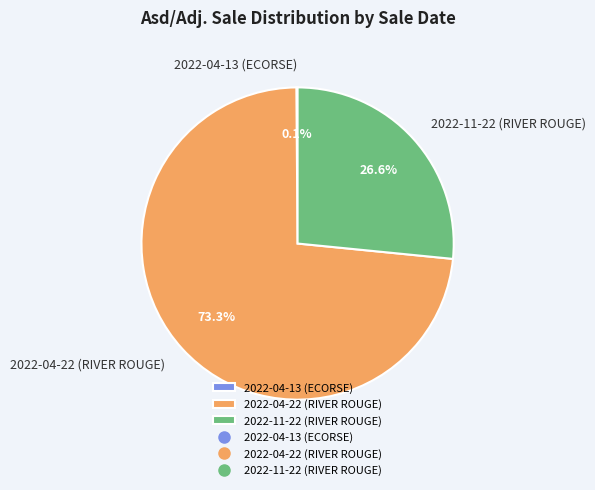

Do 2022-11-22 (RIVER ROUGE) and 2022-04-22 (RIVER ROUGE) together represent more than half of the pie?

Yes